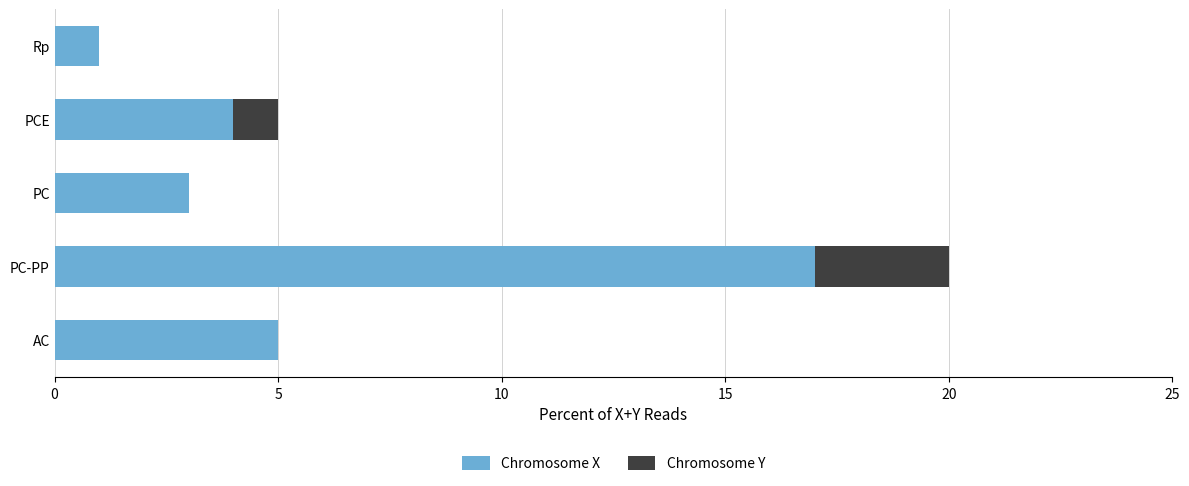

Is it true that Chromosome X equals 1 at PC?

False